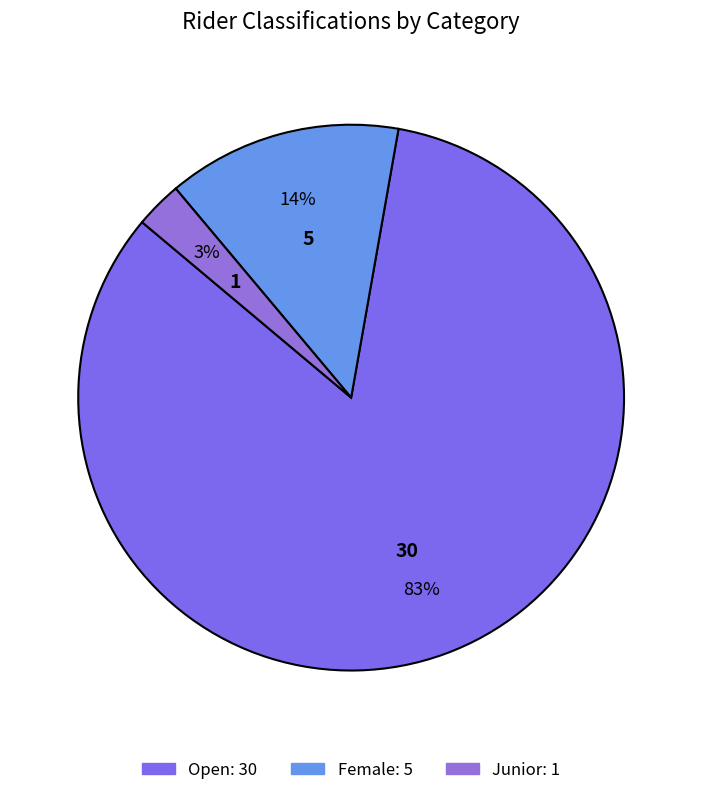

To the nearest percent, what is the combined percentage of Open and Female?

97%